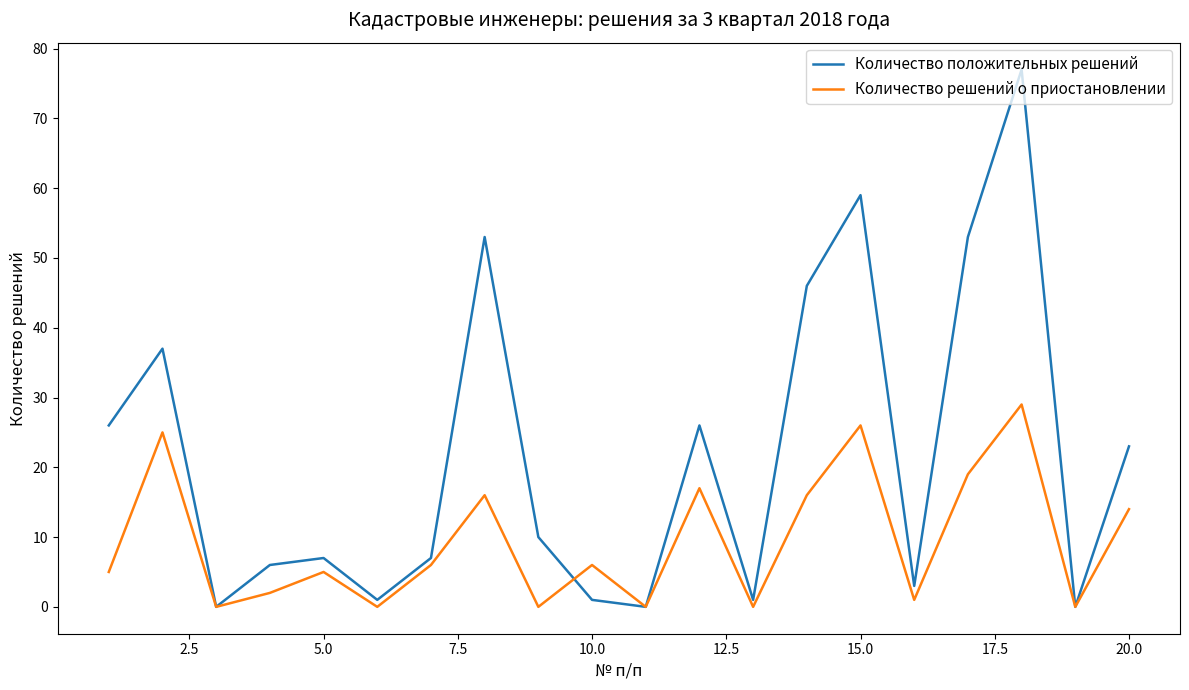

Rank the series by their average value, from lowest to highest.

Количество решений о приостановлении, Количество положительных решений